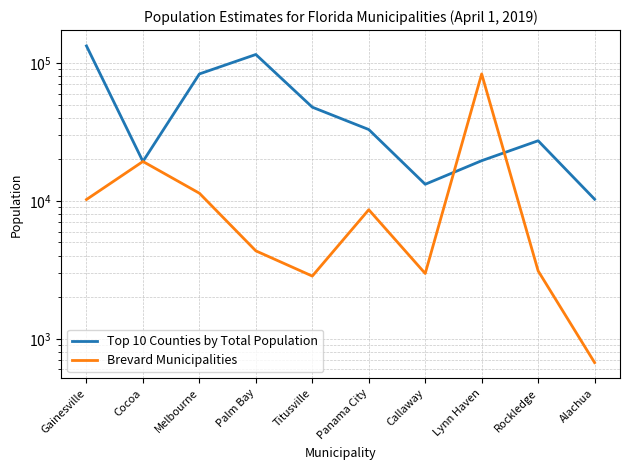

True or false: Top 10 Counties by Total Population has a value of 32951 at Panama City.

True